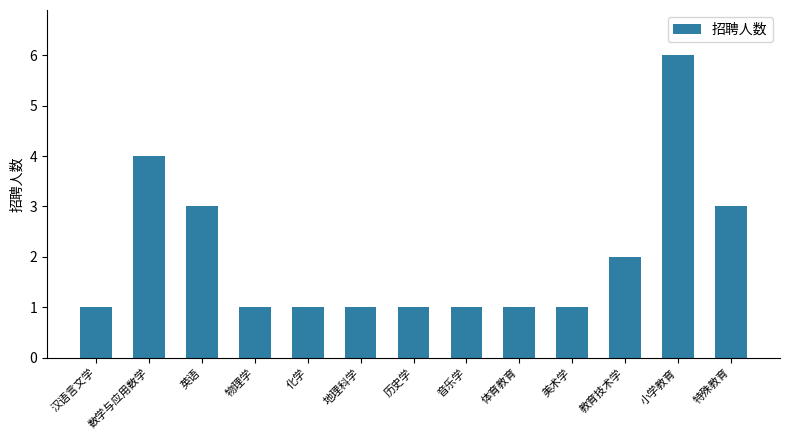

The value at 美术学 is 1. True or false?

True